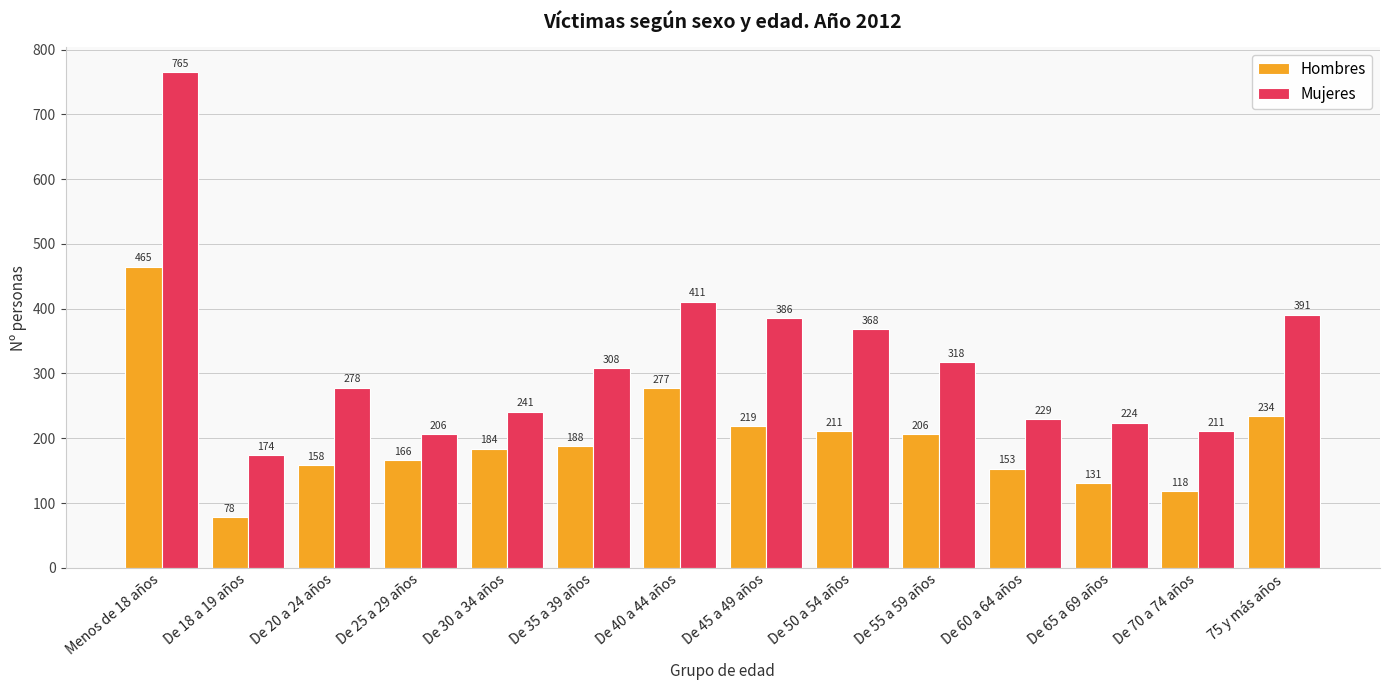

What is the approximate value of Mujeres at De 55 a 59 años?

318